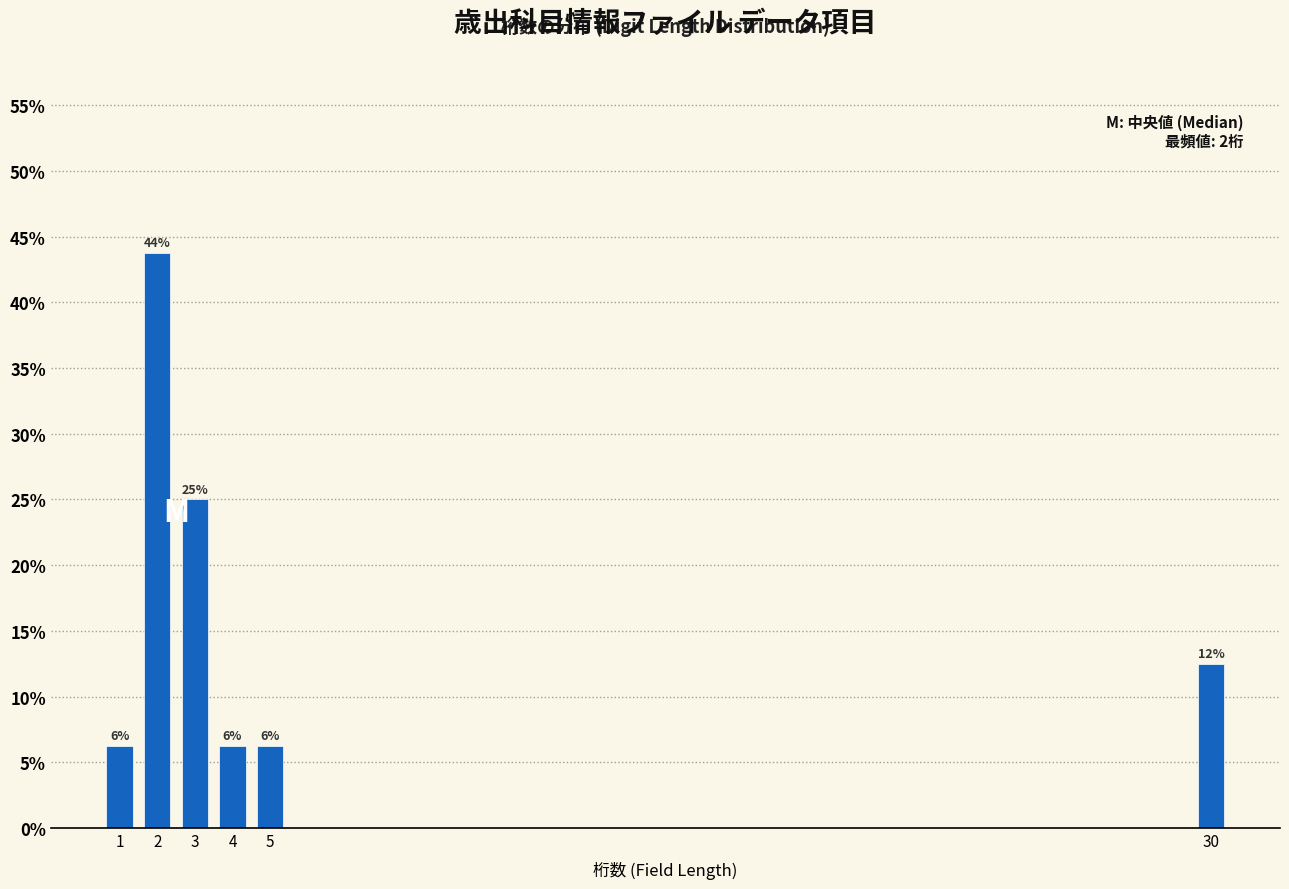

Are the bars horizontal?

No